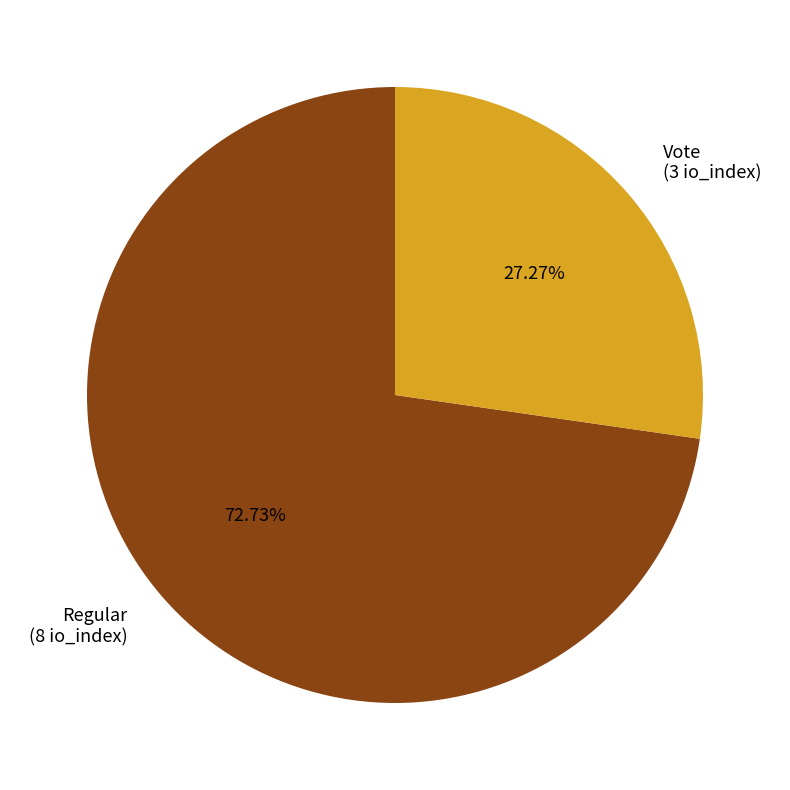

Which category accounts for the majority?

Regular